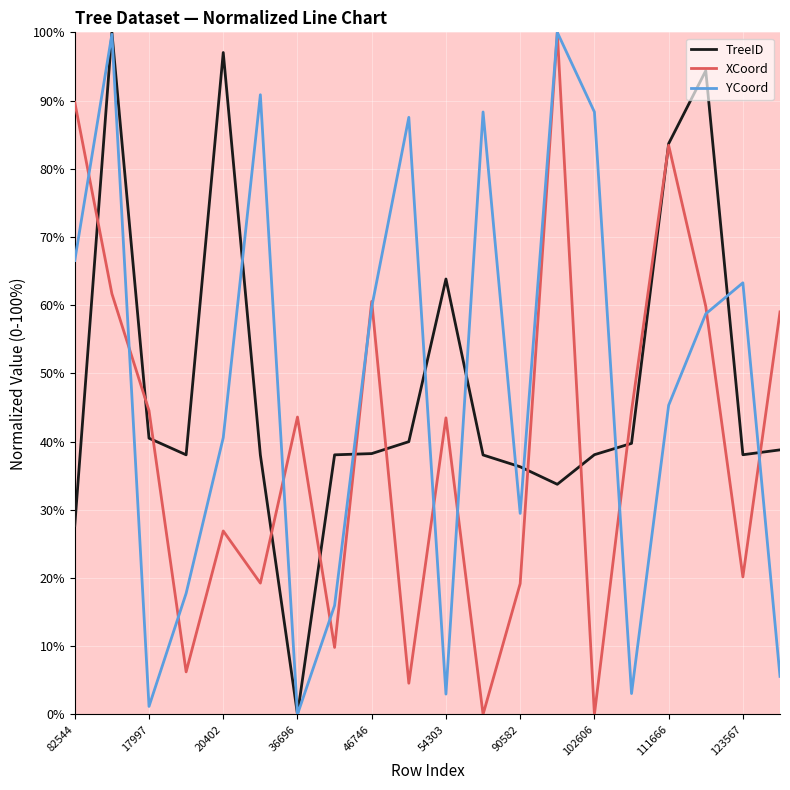

What is the greatest value displayed?

100.0